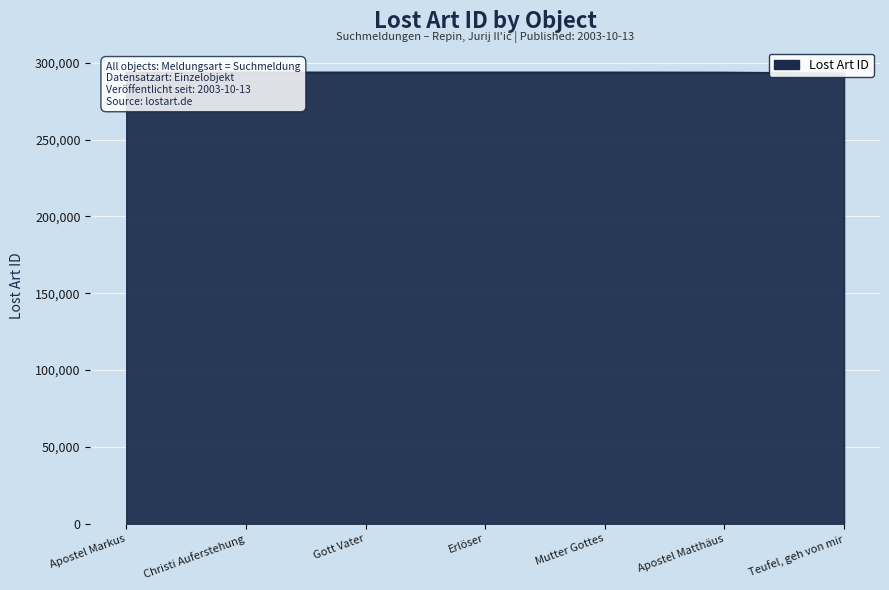

What is the ratio of the value at Teufel, geh von mir to the value at Apostel Matthäus?

1.0